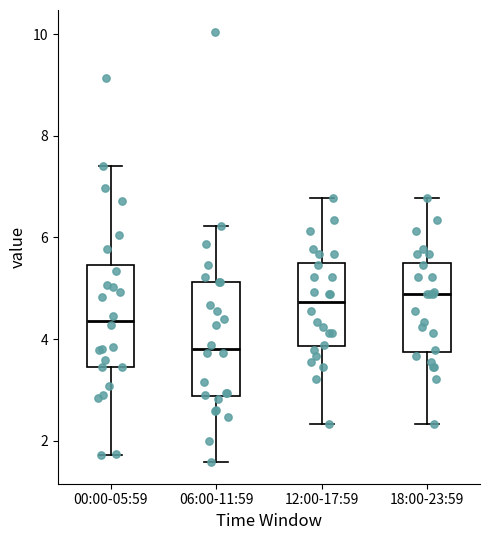

Reading left to right, transcribe this box plot: for each box, give where its median line is, the range the box spans, and where its two whiskers end, as read against the y-axis. The values are not printed on the chart, so give them approximately, as read against the axis.

00:00-05:59: median 4.4, box 3.4 to 5.4, whiskers 1.8 to 7.4
06:00-11:59: median 3.8, box 2.8 to 5.2, whiskers 1.6 to 6.2
12:00-17:59: median 4.8, box 3.8 to 5.6, whiskers 2.4 to 6.8
18:00-23:59: median 4.8, box 3.8 to 5.6, whiskers 2.4 to 6.8